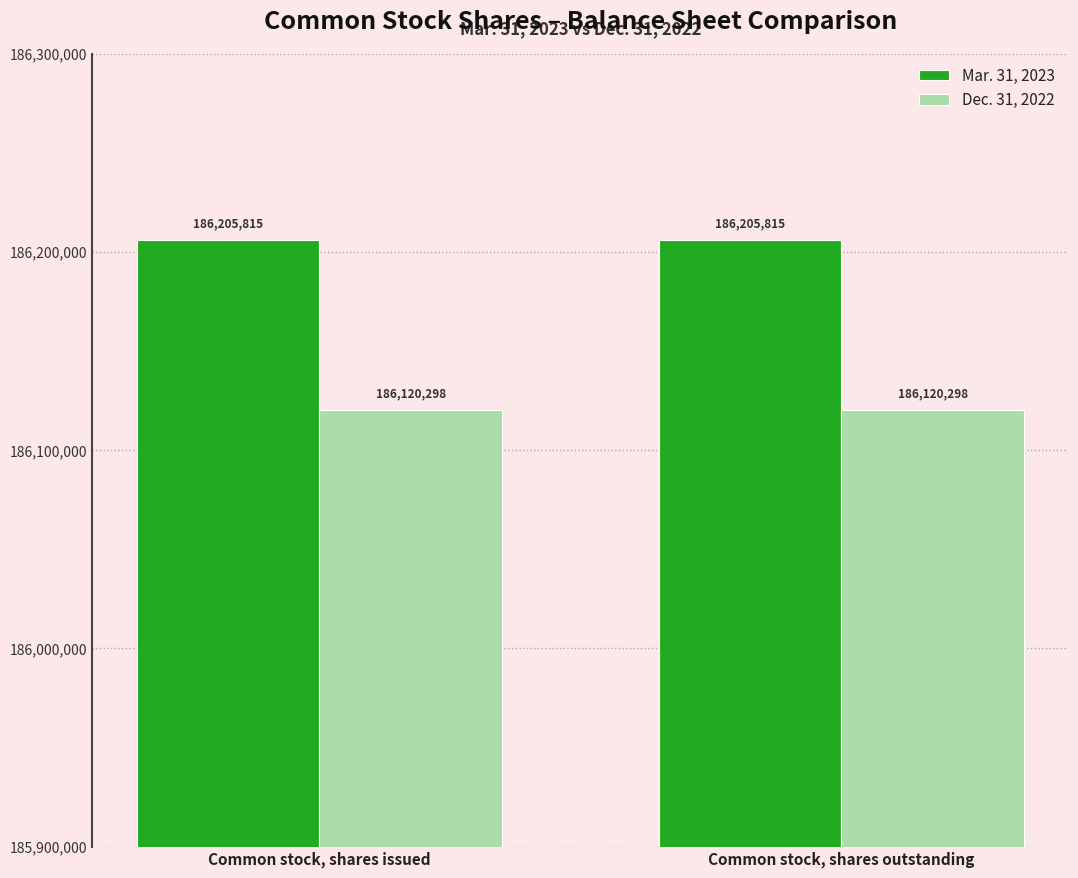

What is the highest value of the Dec. 31, 2022 series?

186120298